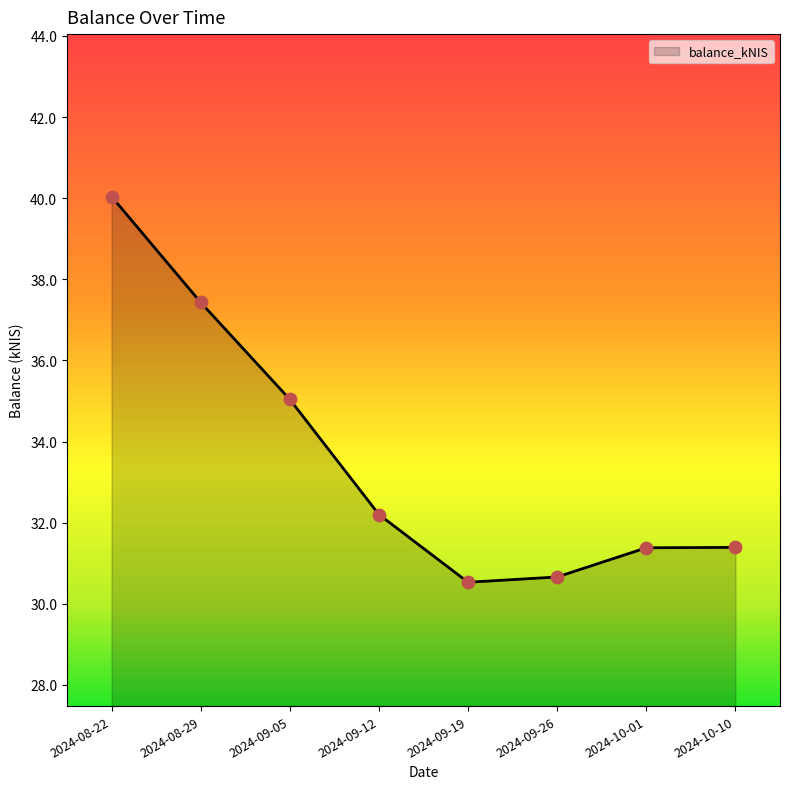

What is the change in value from 2024-08-22 to 2024-10-01?

-8.7